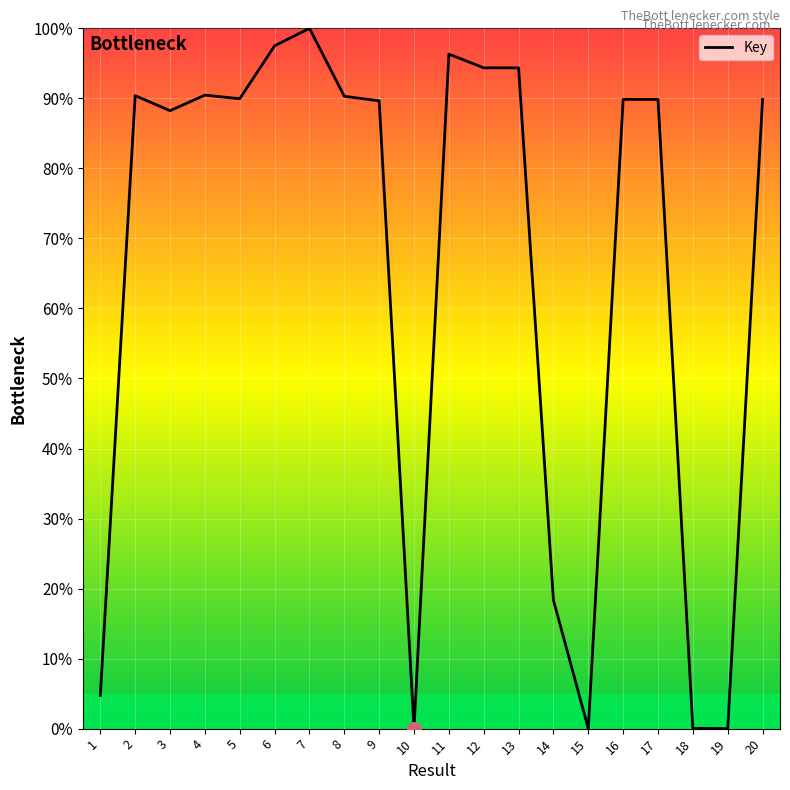

What is the ratio of the value at 6 to the value at 5?

1.1